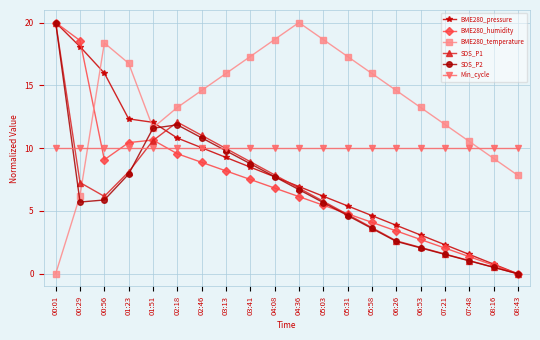

At which label does SDS_P1 reach its minimum?

08:43